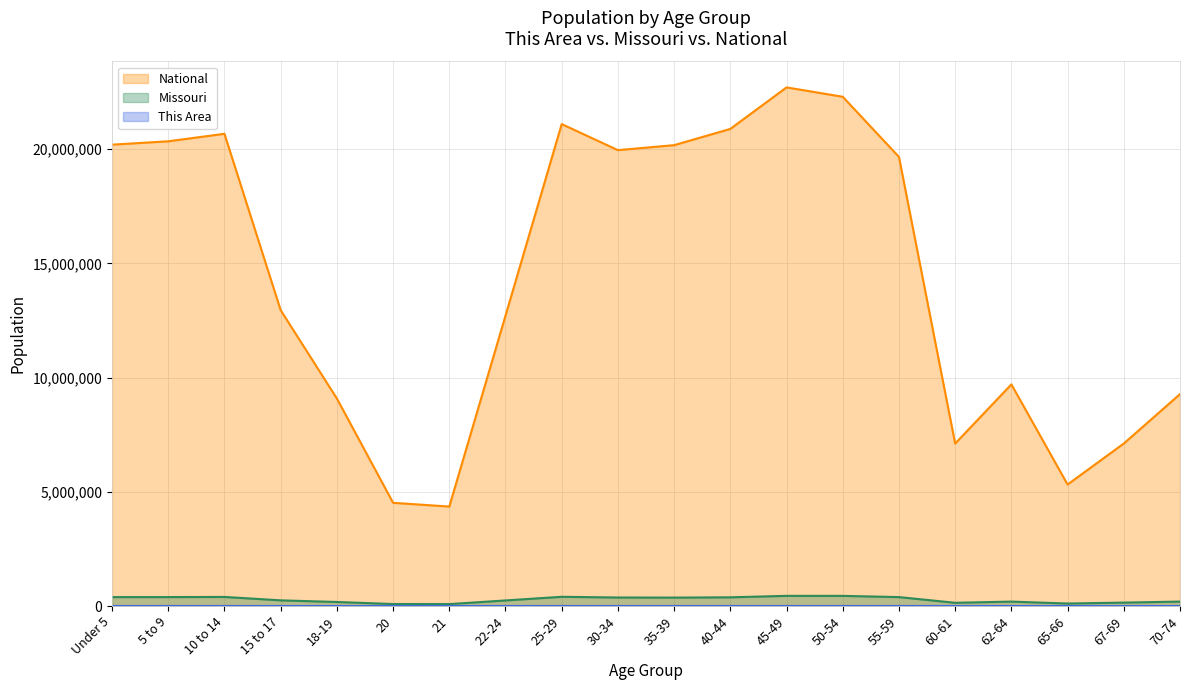

Which label corresponds to the largest value in the chart?

45-49